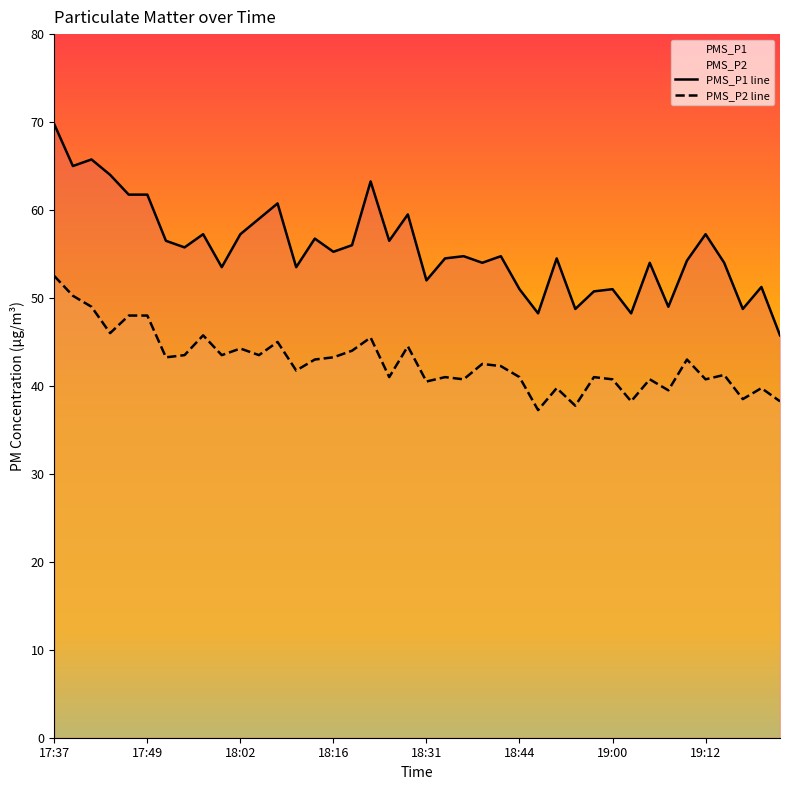

What is the average value of the PMS_P1 line series?

55.6